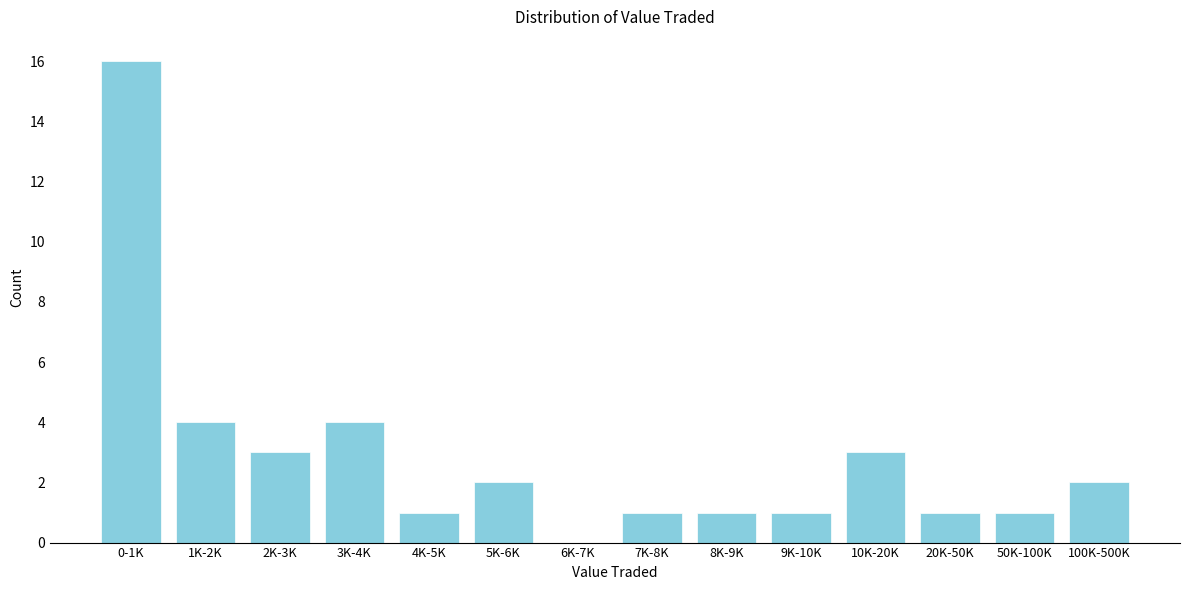

Reading left to right, extract all data points from this chart.

0-1K=16	1K-2K=4	2K-3K=3	3K-4K=4	4K-5K=1	5K-6K=2	6K-7K=0	7K-8K=1	8K-9K=1	9K-10K=1	10K-20K=3	20K-50K=1	50K-100K=1	100K-500K=2